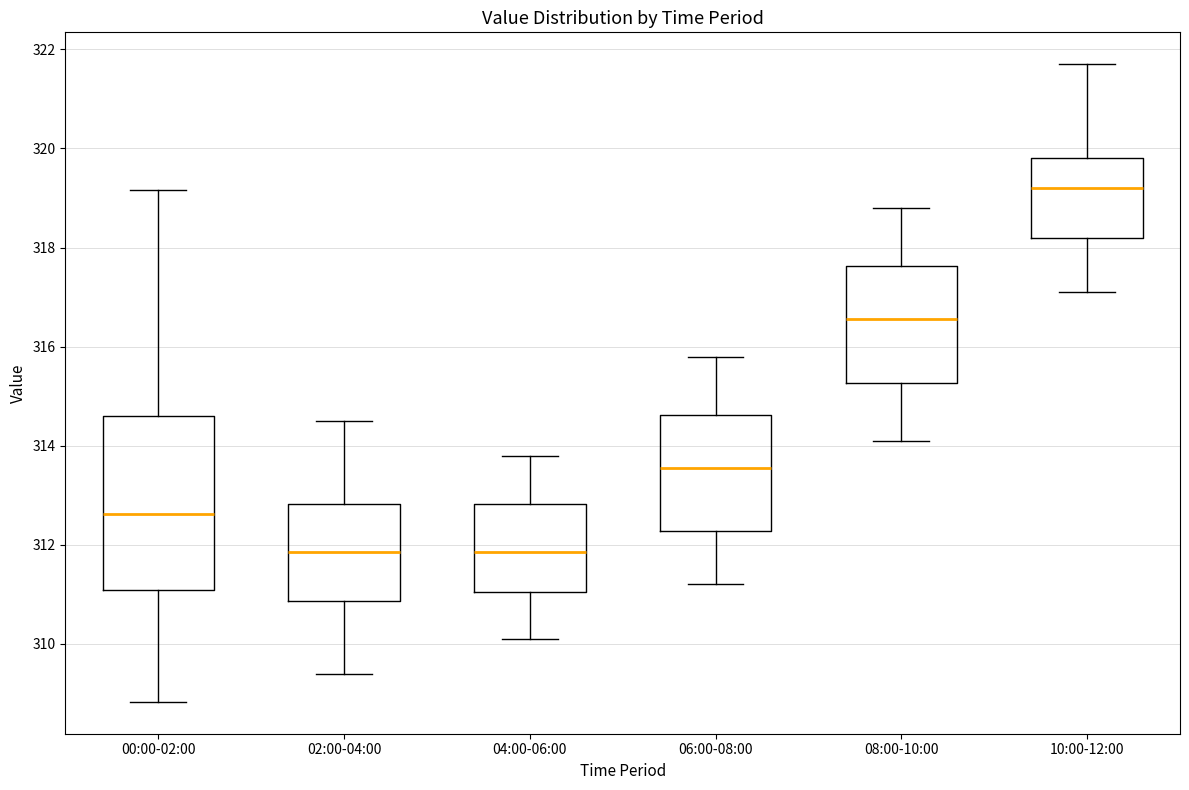

Where does the median line of the box for 10:00-12:00 sit on the y-axis? The values are not printed on the chart, so give them approximately, as read against the axis.

319.2